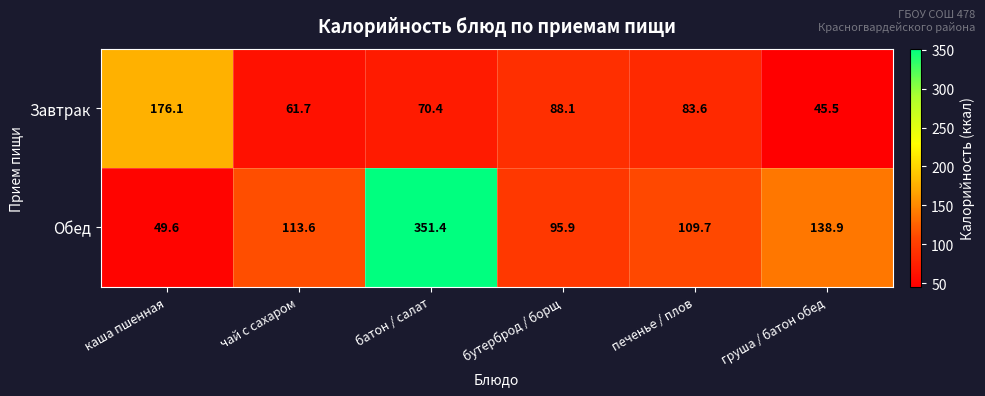

What is the sum of the Завтрак values at груша / батон обед and чай с сахаром?

107.2